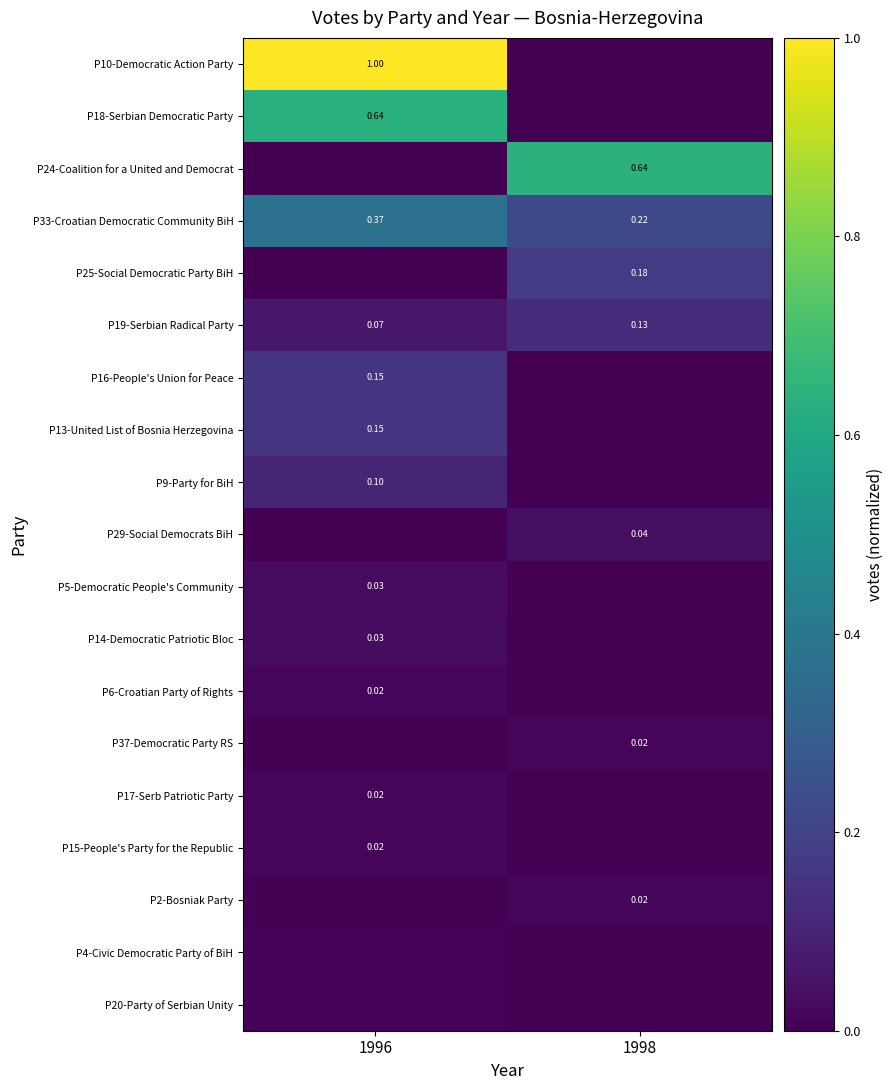

Which category has the highest value in the P25-Social Democratic Party BiH series?

1998